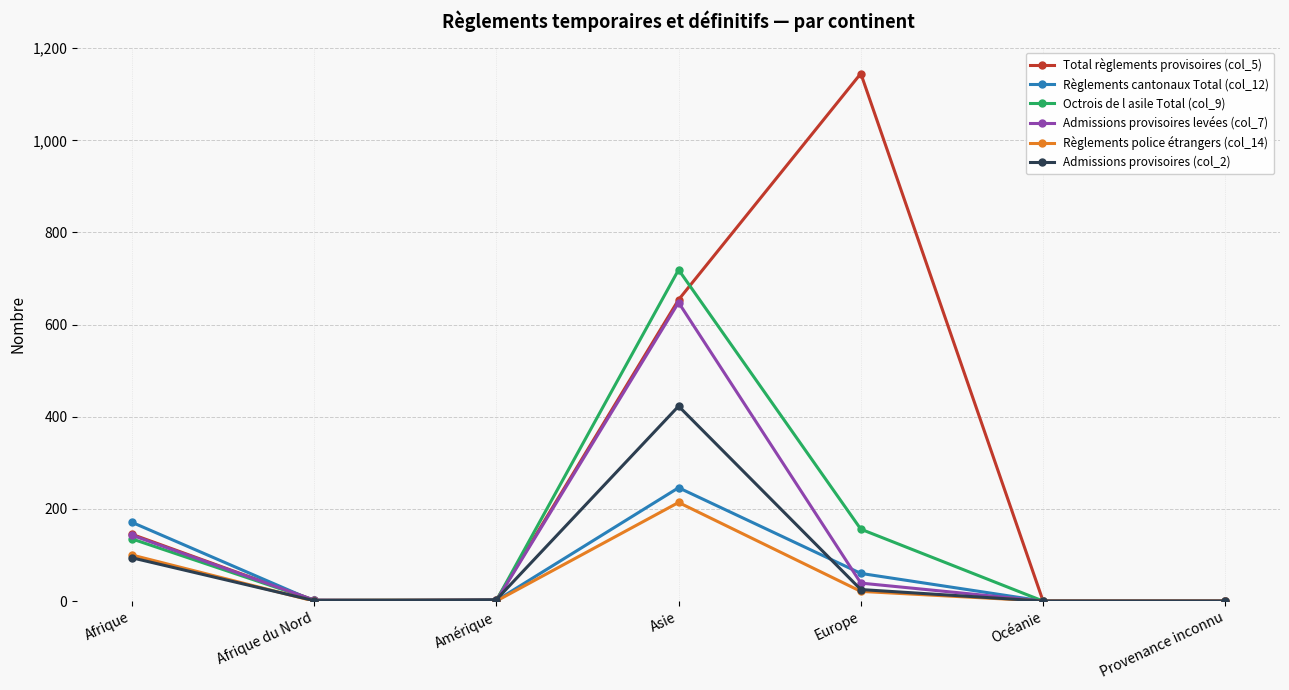

Which label corresponds to the largest value in the chart?

Europe